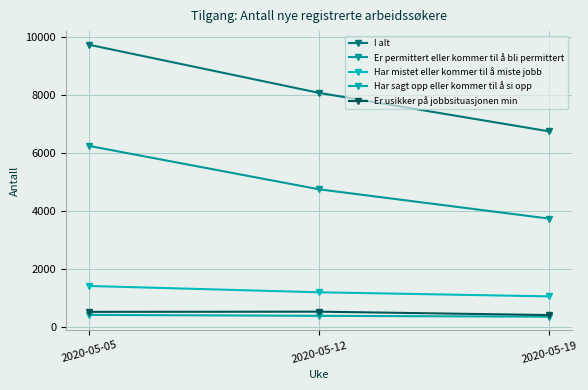

What is the spread (max minus min) of values at 2020-05-05?

9314